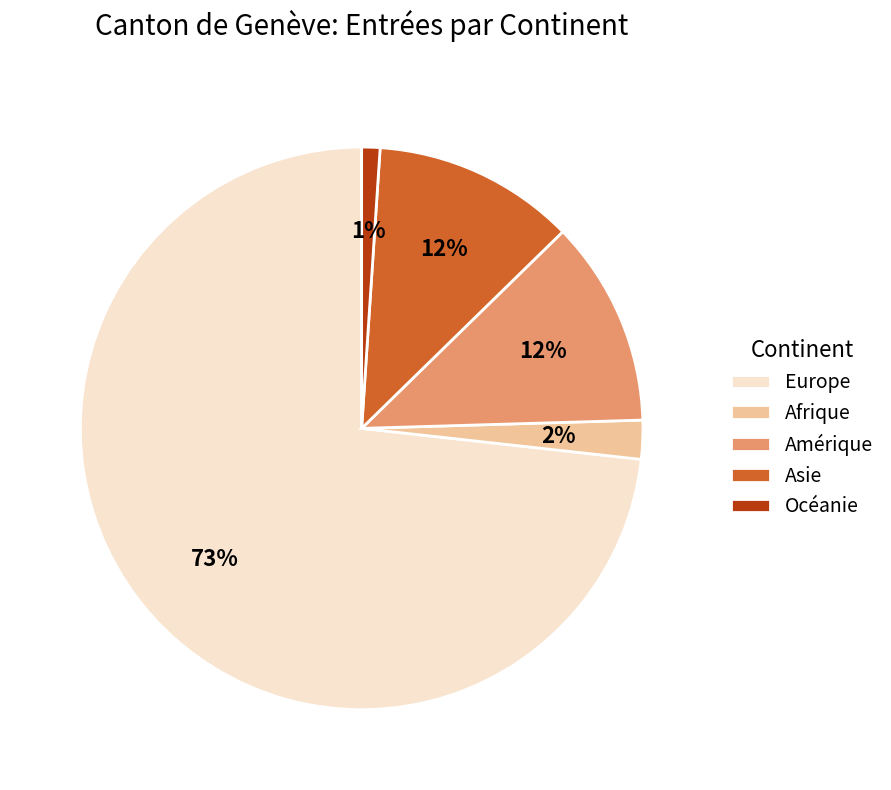

What percentage is the Afrique slice, to the nearest percent?

2%